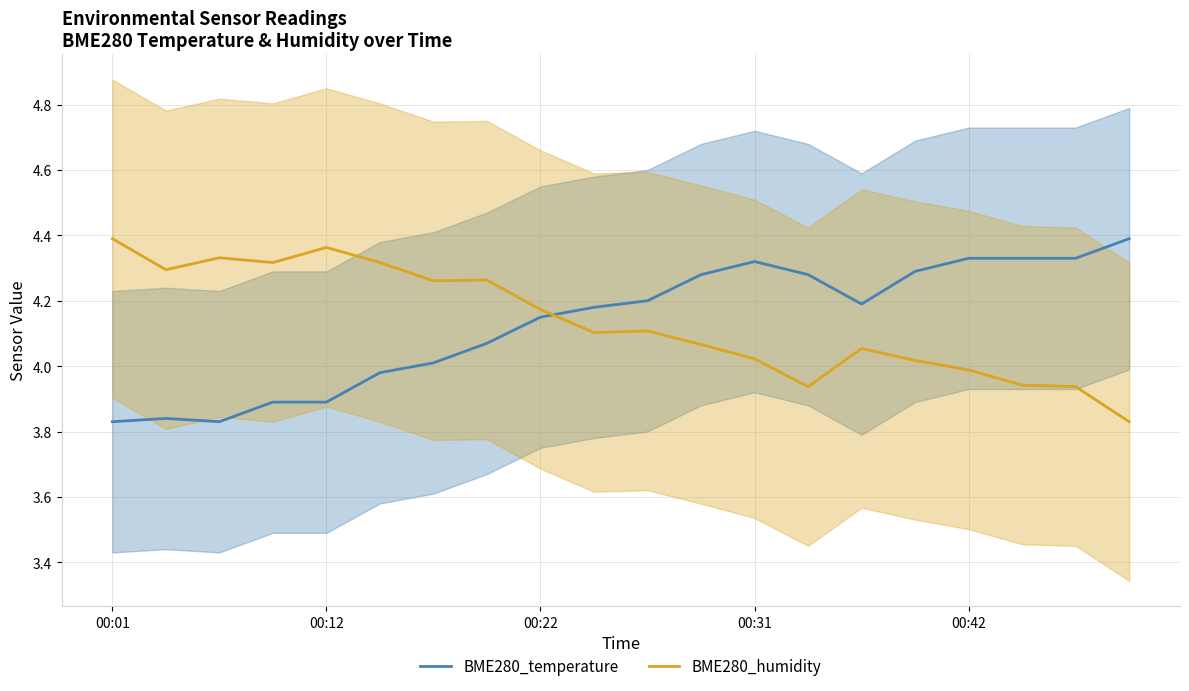

What are all the series names shown in the legend?

BME280_temperature, BME280_humidity